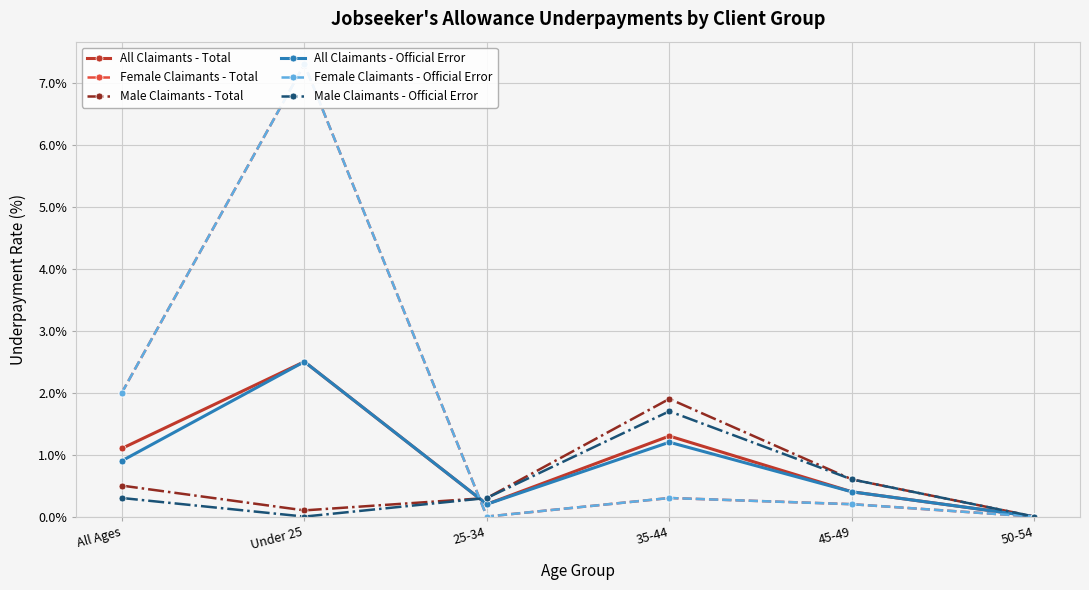

What are all the series names shown in the legend?

All Claimants - Total, Female Claimants - Total, Male Claimants - Total, All Claimants - Official Error, Female Claimants - Official Error, Male Claimants - Official Error